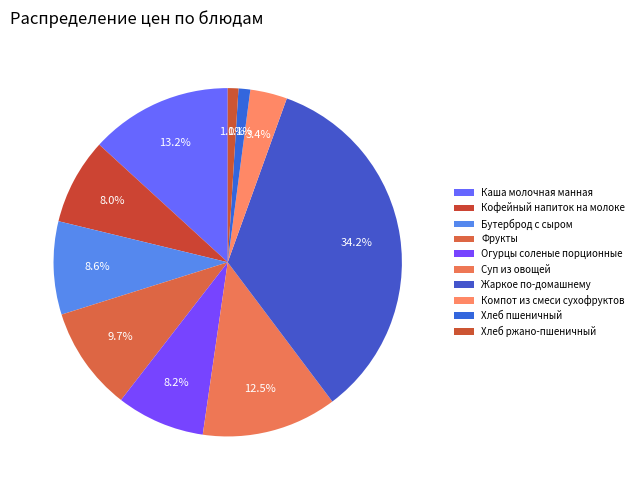

How many segments does this pie chart have?

10